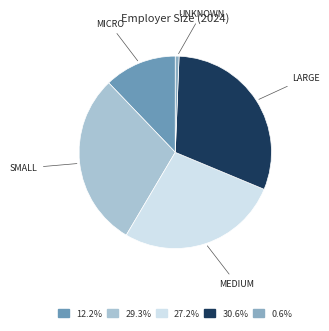

Is the sum of LARGE and MICRO greater than half?

No